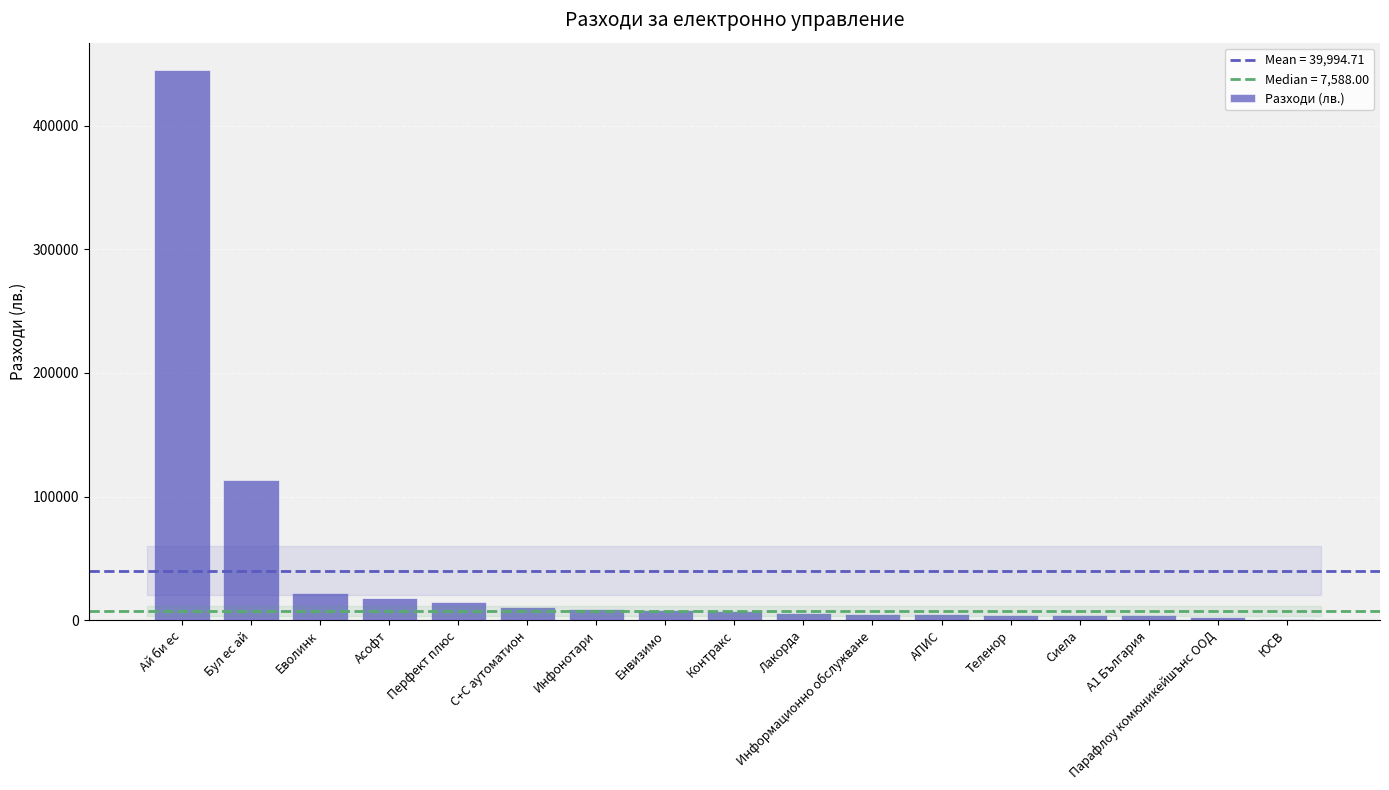

What is the change in value from Ай би ес to Перфект плюс?

-430605.0